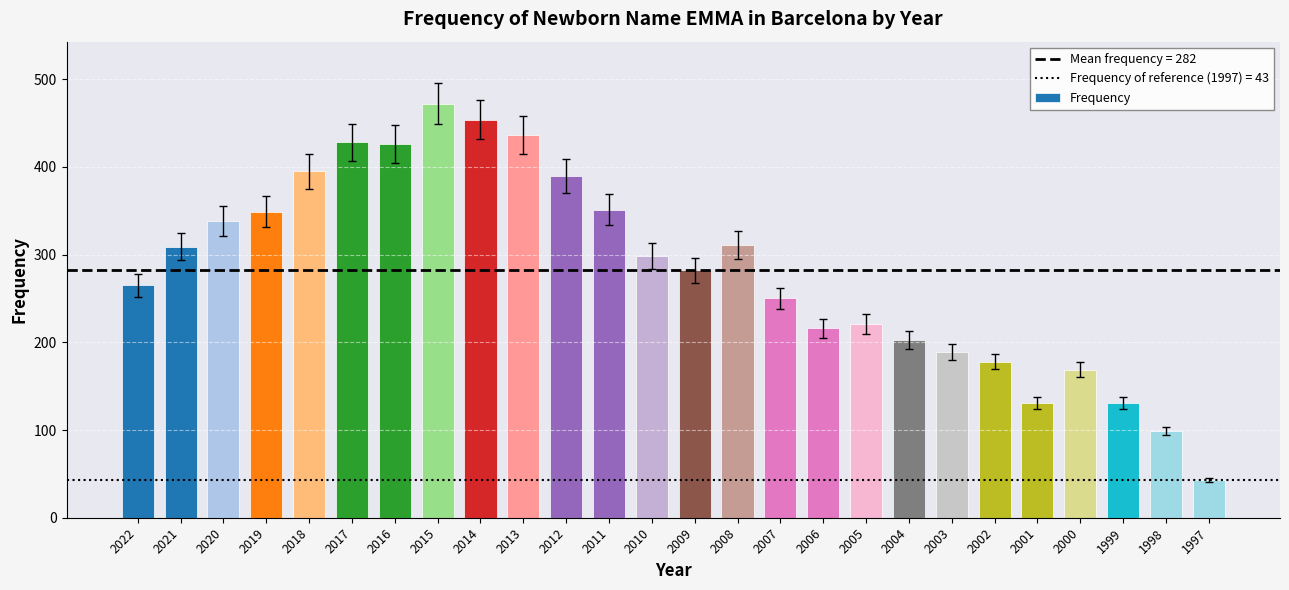

Is it true that the value at 2003 is 61?

False